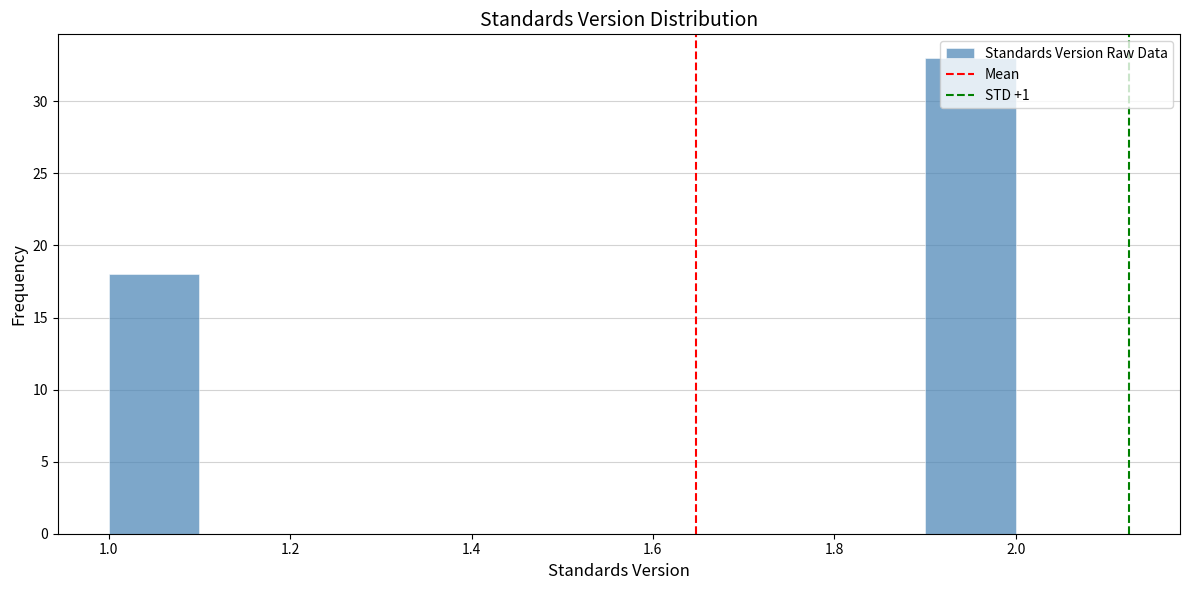

Over which range of the x-axis is the bar tallest?

1.9 to 2.0